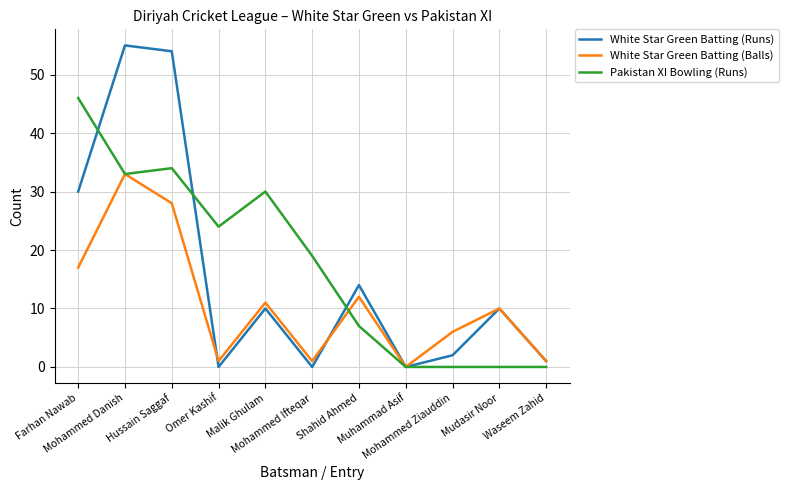

Reading right to left, list all the values displayed in this chart.

White Star Green Batting (Runs): Waseem Zahid=1	Mudasir Noor=10	Mohammed Ziauddin=2	Muhammad Asif=0	Shahid Ahmed=14	Mohammed Ifteqar=0	Malik Ghulam=10	Omer Kashif=0	Hussain Saggaf=54	Mohammed Danish=55	Farhan Nawab=30
White Star Green Batting (Balls): Waseem Zahid=1	Mudasir Noor=10	Mohammed Ziauddin=6	Muhammad Asif=0	Shahid Ahmed=12	Mohammed Ifteqar=1	Malik Ghulam=11	Omer Kashif=1	Hussain Saggaf=28	Mohammed Danish=33	Farhan Nawab=17
Pakistan XI Bowling (Runs): Waseem Zahid=0	Mudasir Noor=0	Mohammed Ziauddin=0	Muhammad Asif=0	Shahid Ahmed=7	Mohammed Ifteqar=19	Malik Ghulam=30	Omer Kashif=24	Hussain Saggaf=34	Mohammed Danish=33	Farhan Nawab=46